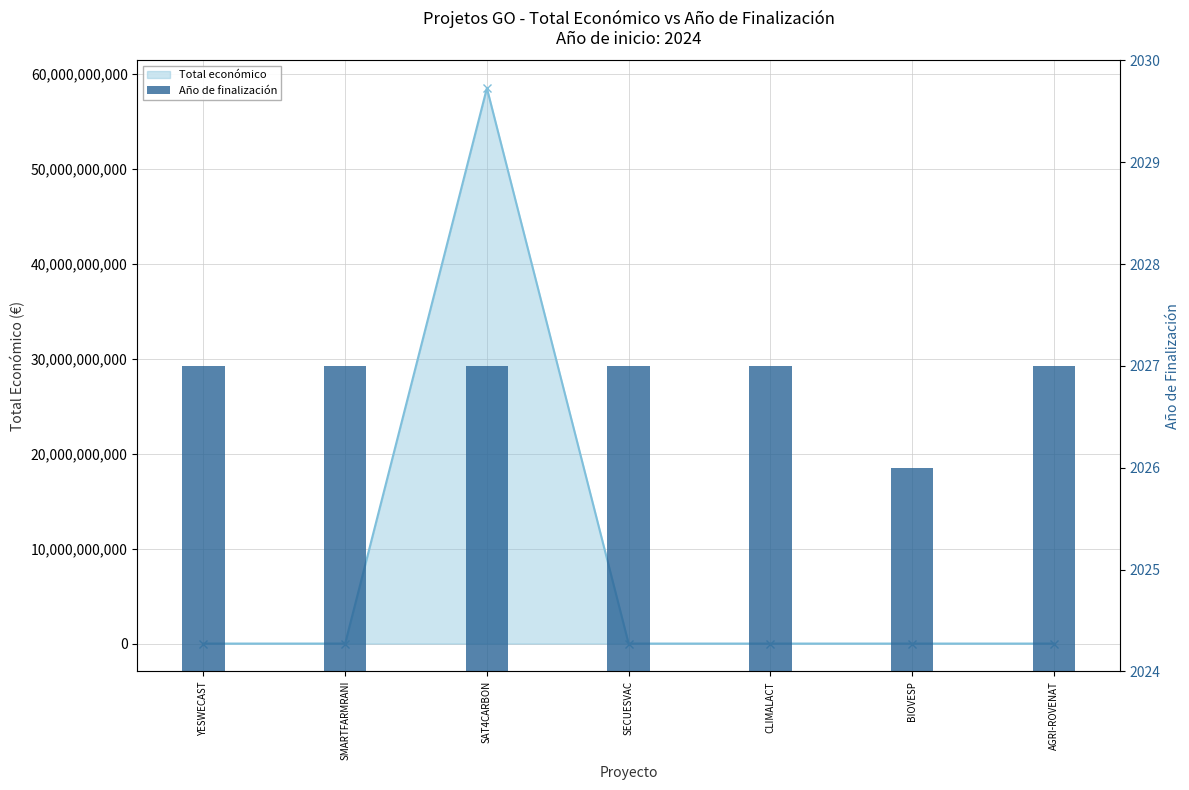

Which label corresponds to the smallest value in the chart?

BIOVESP